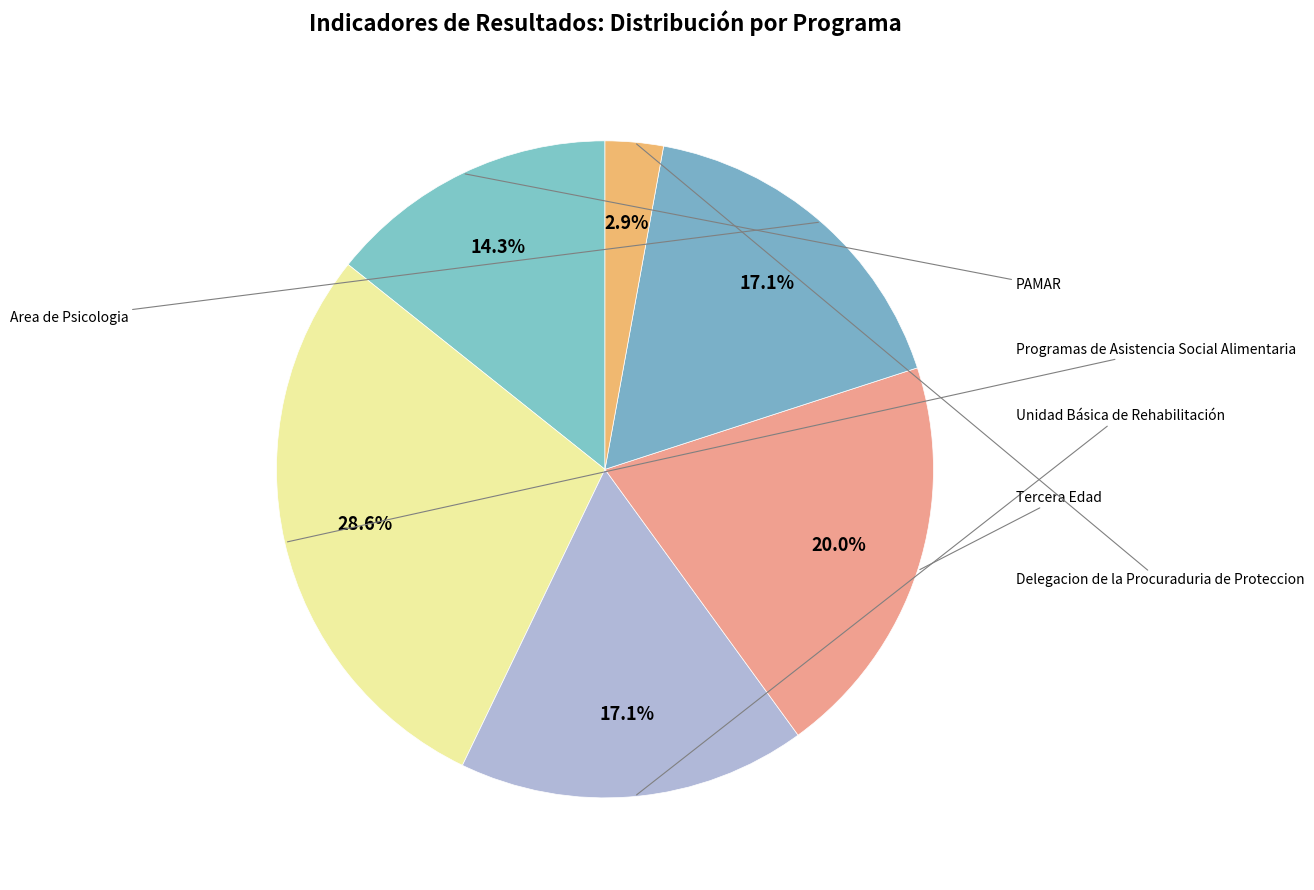

Is it true that Tercera Edad is 11% of the pie?

False